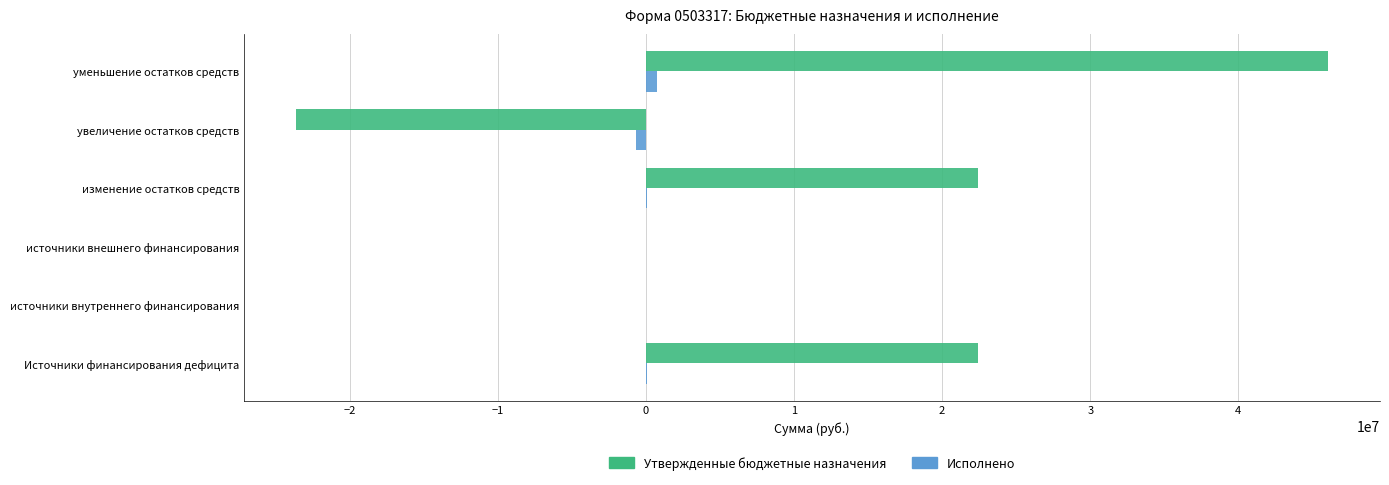

The Утвержденные бюджетные назначения series shows 47746761.6 at источники внешнего финансирования. True or false?

False